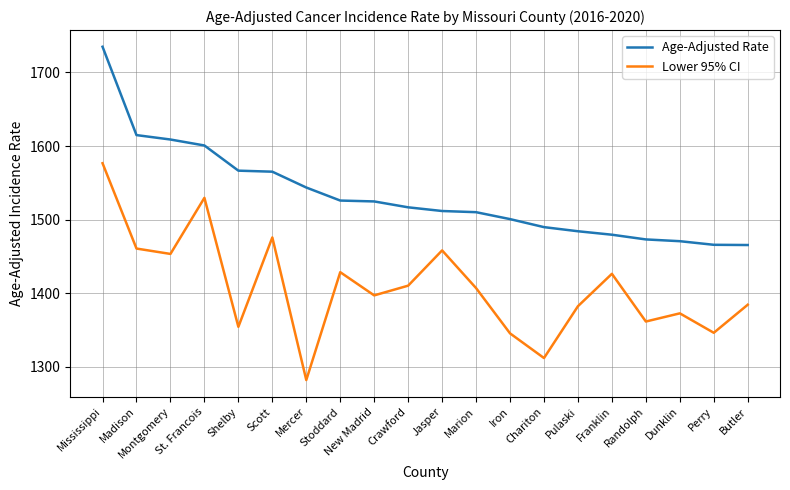

How many lines are shown in the chart?

2